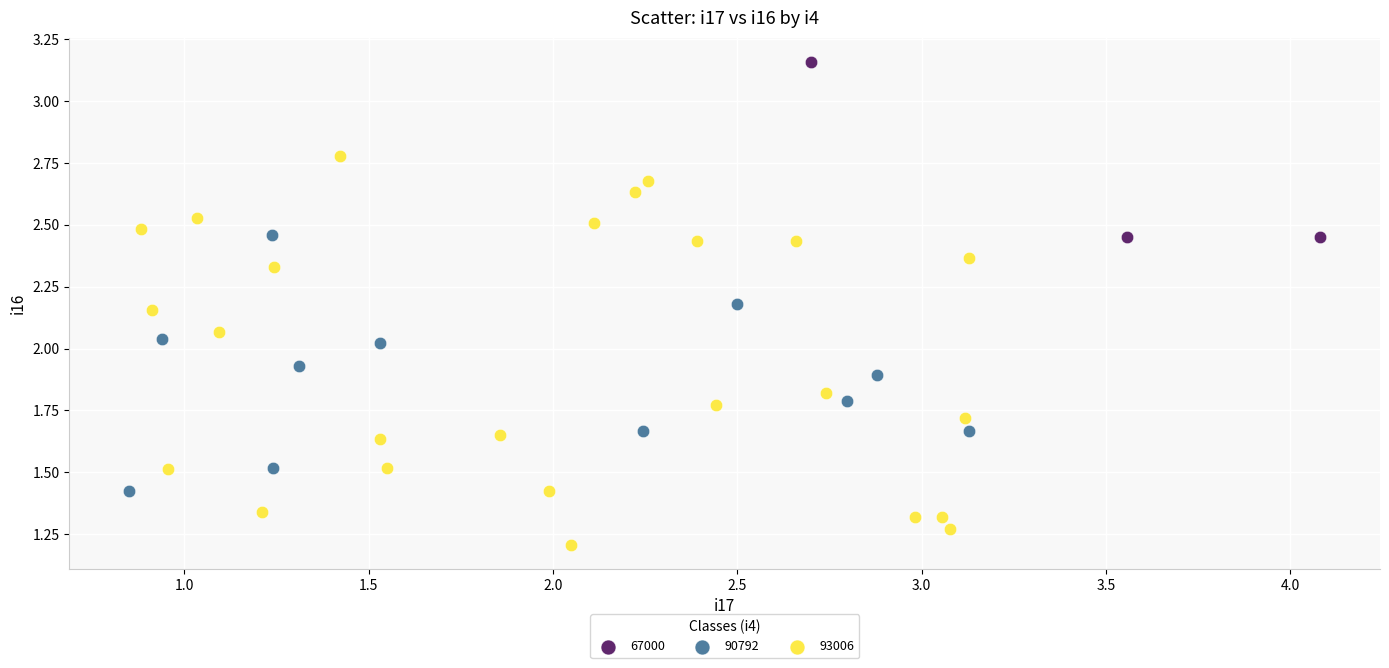

Which series contains the lowest Y value?

93006